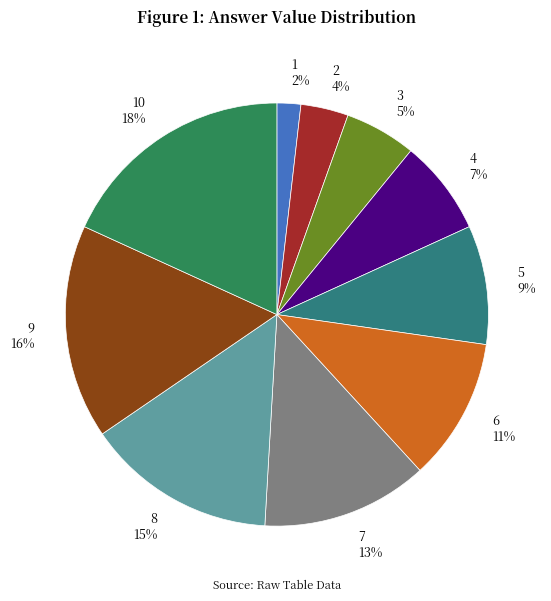

To the nearest percent, what percentage of the pie is 4?

7%